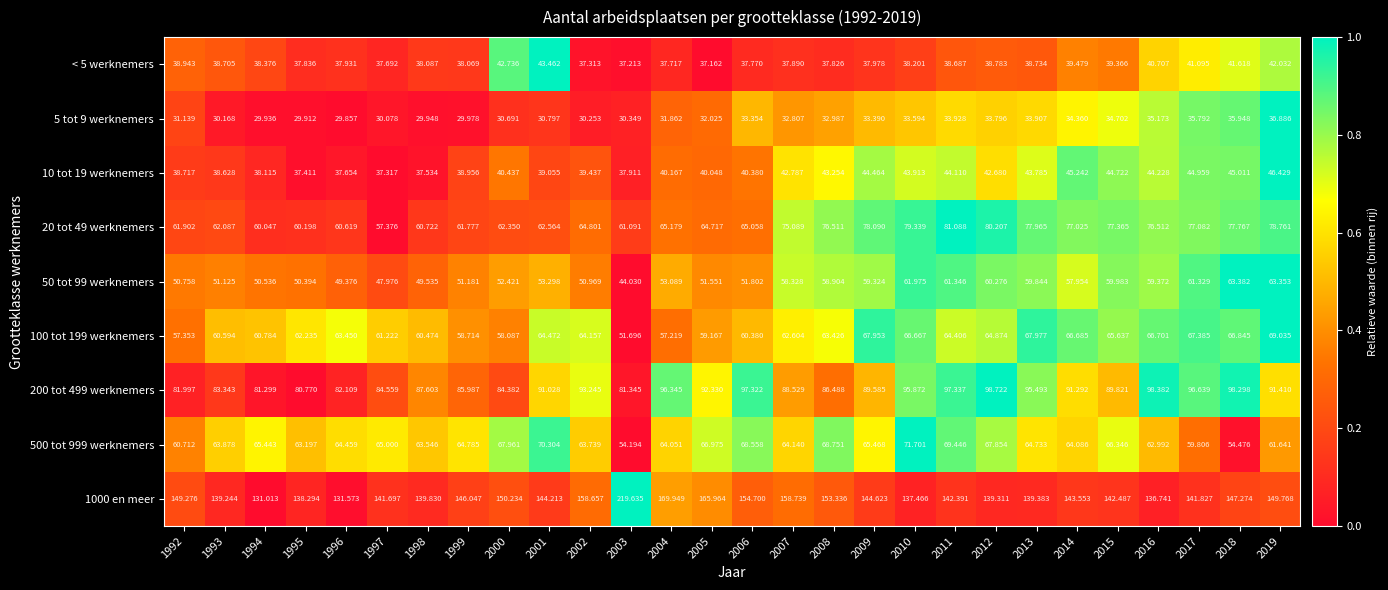

Is the value of 10 tot 19 werknemers at 2007 greater than the value of 20 tot 49 werknemers at 2000?

No